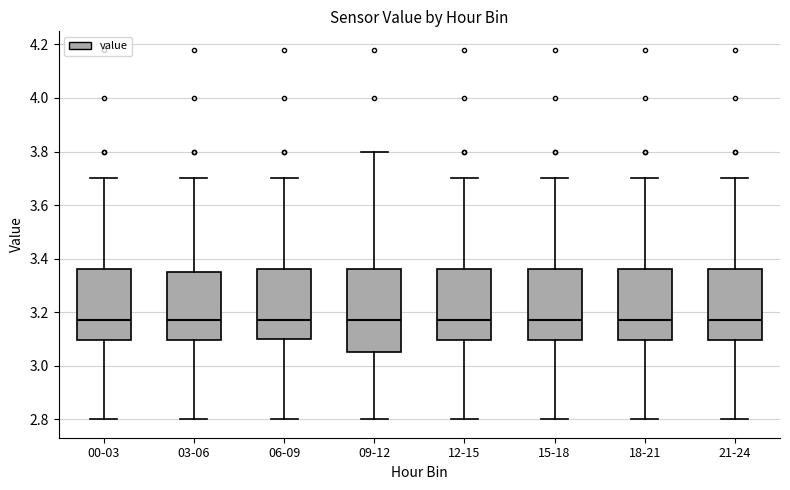

Reading left to right, read every box against the y-axis: the position of its median line, the range the box covers, and the ends of its whiskers. The values are not printed on the chart, so give them approximately, as read against the axis.

00-03: median 3.18, box 3.10 to 3.36, whiskers 2.80 to 3.70
03-06: median 3.18, box 3.10 to 3.36, whiskers 2.80 to 3.70
06-09: median 3.18, box 3.10 to 3.36, whiskers 2.80 to 3.70
09-12: median 3.18, box 3.06 to 3.36, whiskers 2.80 to 3.80
12-15: median 3.18, box 3.10 to 3.36, whiskers 2.80 to 3.70
15-18: median 3.18, box 3.10 to 3.36, whiskers 2.80 to 3.70
18-21: median 3.18, box 3.10 to 3.36, whiskers 2.80 to 3.70
21-24: median 3.18, box 3.10 to 3.36, whiskers 2.80 to 3.70